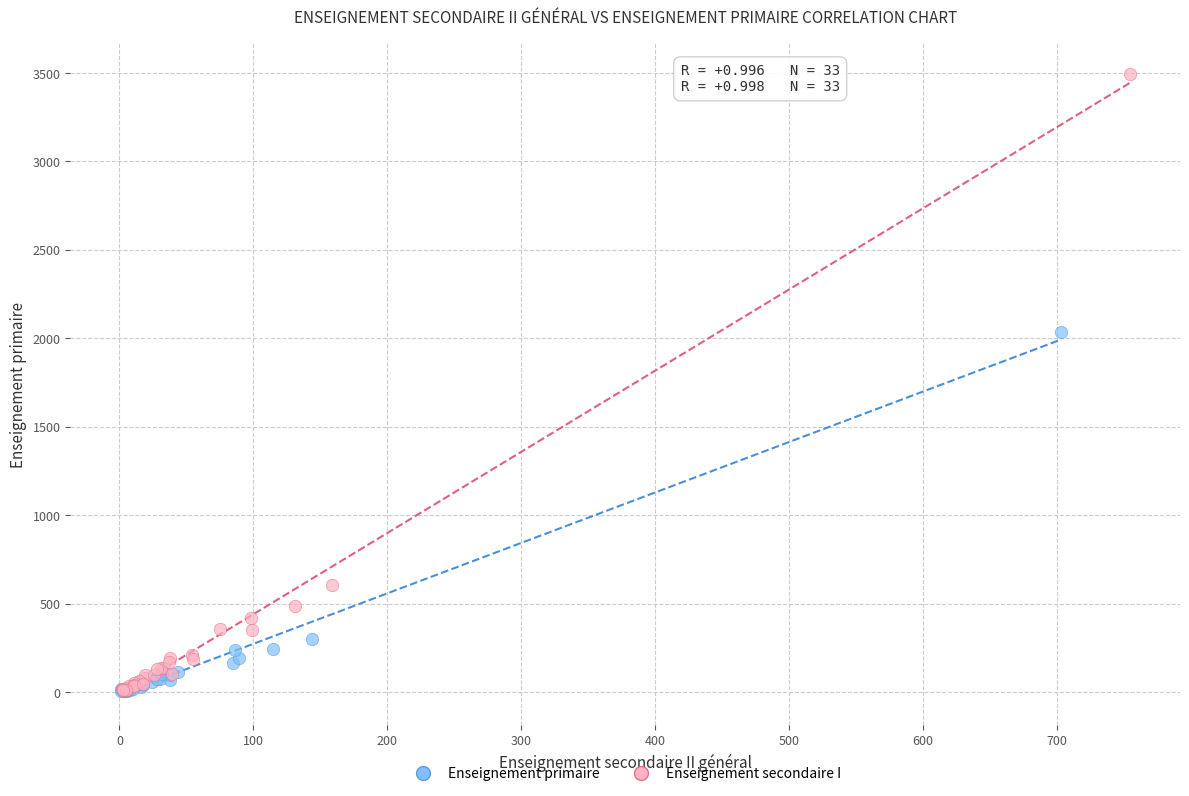

Which series has the widest spread of Y values?

Enseignement secondaire I